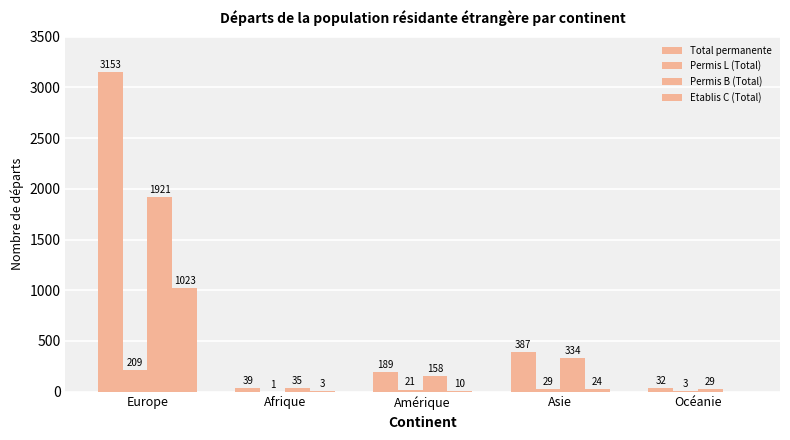

What is the difference between the Permis L (Total) values at Afrique and Amérique?

20